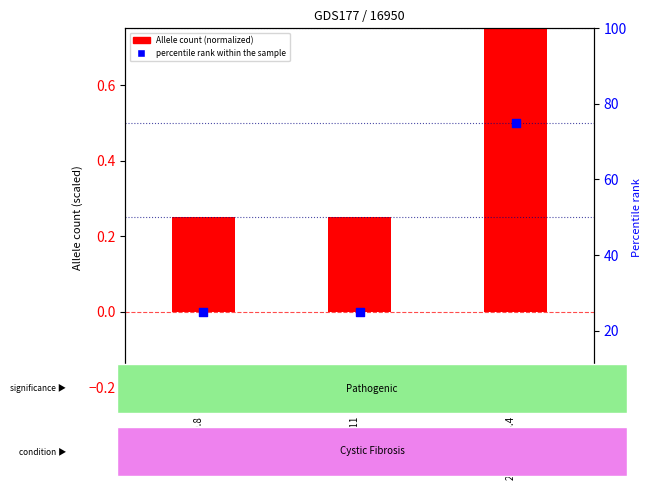

Which series has the widest spread of Y values?

percentile rank within the sample